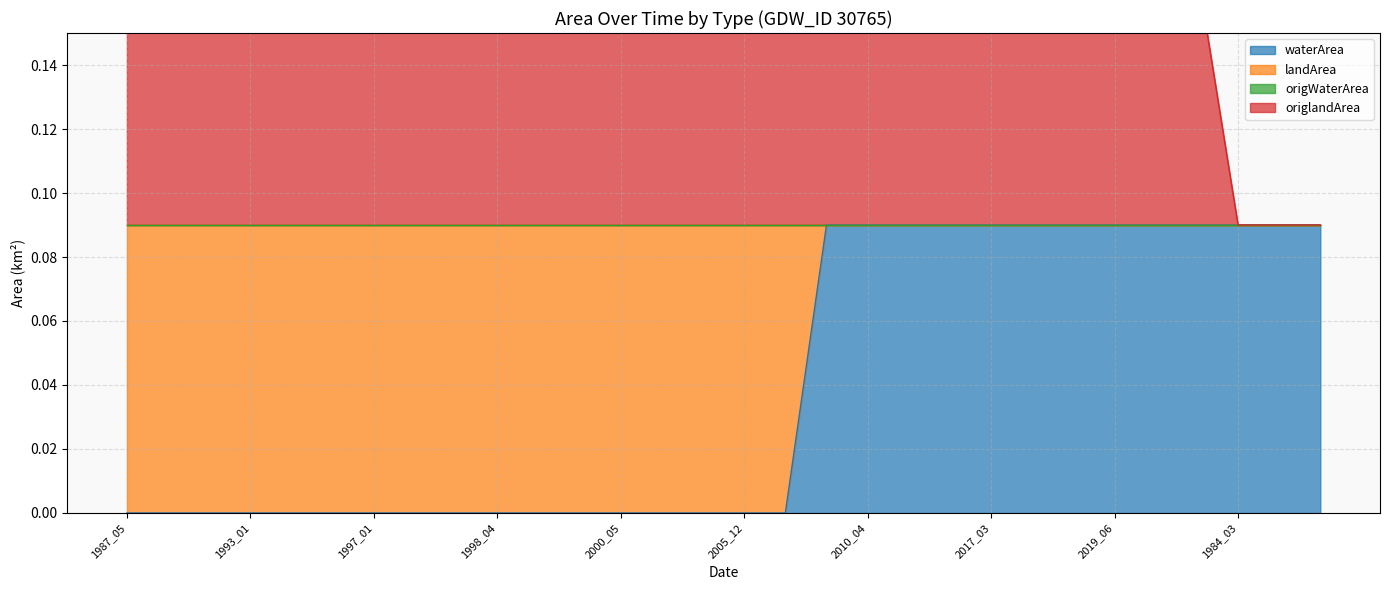

Which series has the widest spread of values?

waterArea